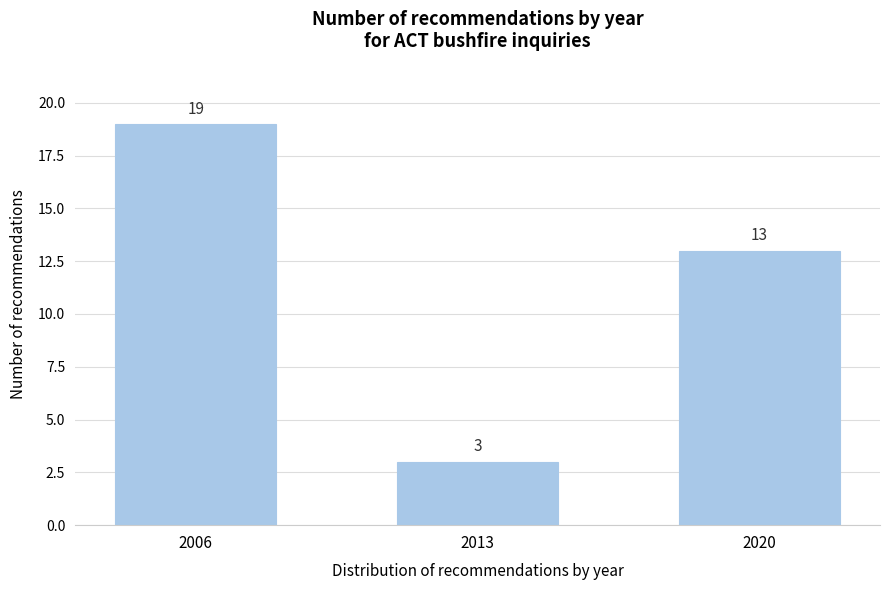

Reading left to right, list all the values displayed in this chart.

19	3	13